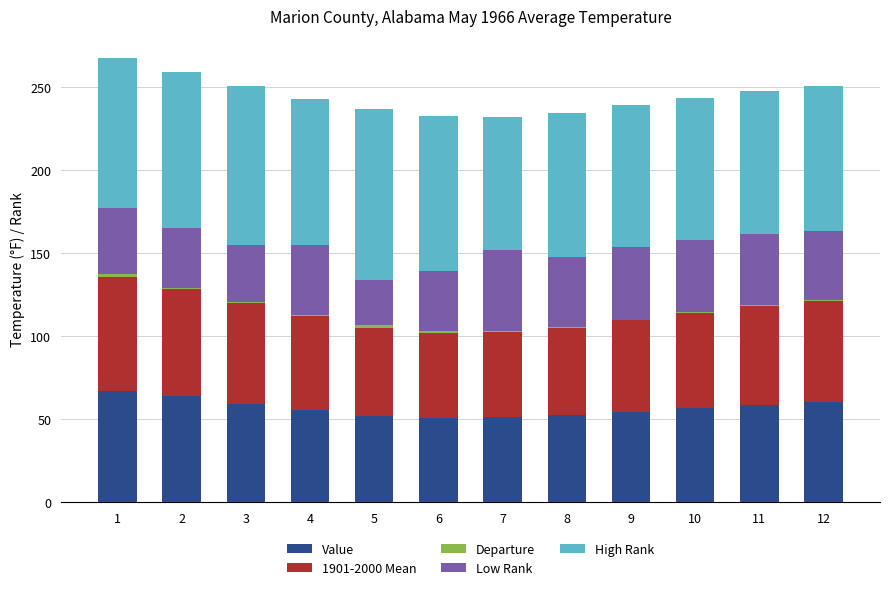

What is the sum of all Value values?

682.7